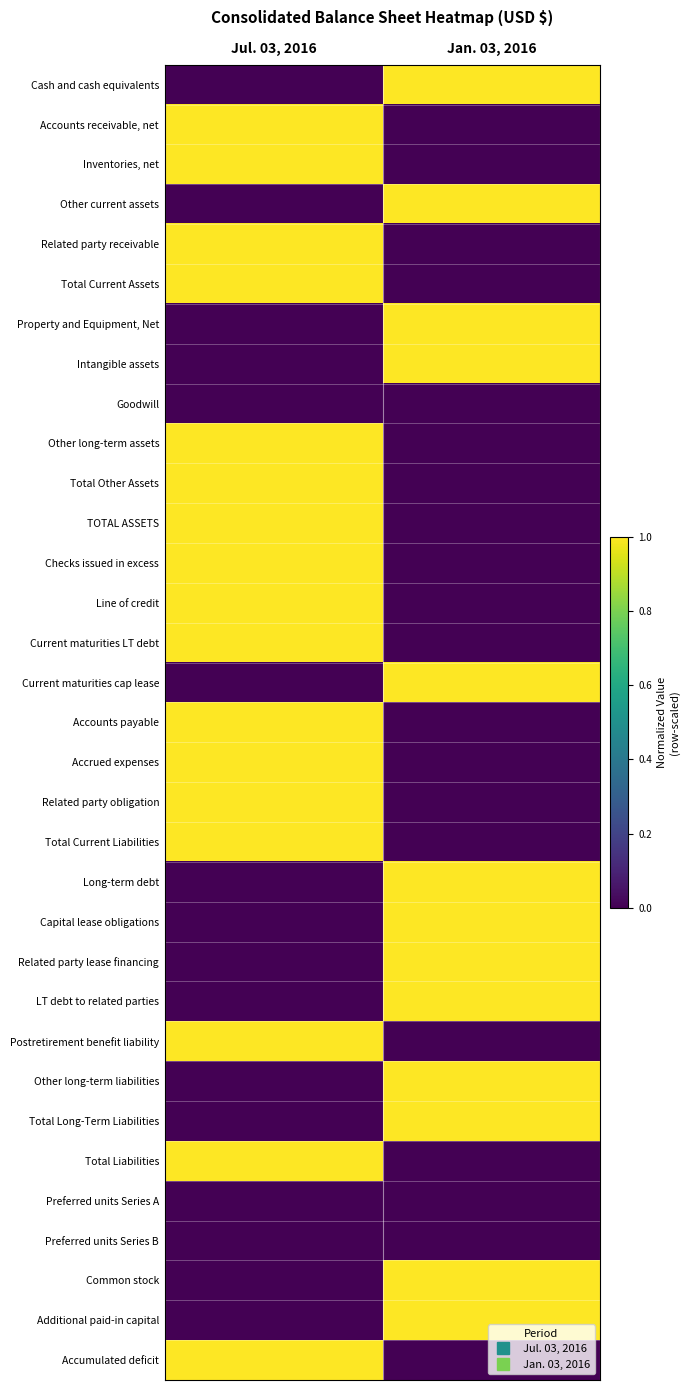

Which category has the highest value across all series?

Jan. 03, 2016